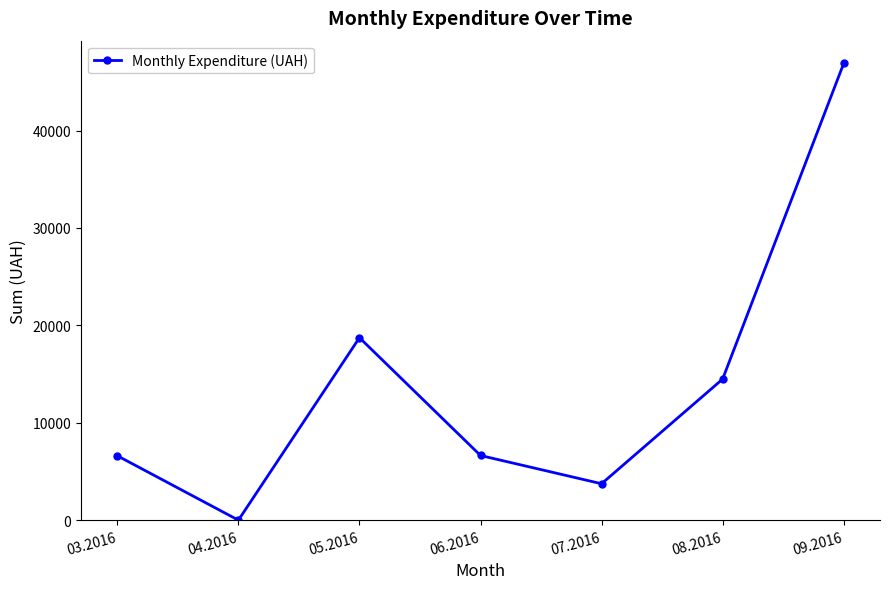

What is the label of the 2nd point from the right?

08.2016